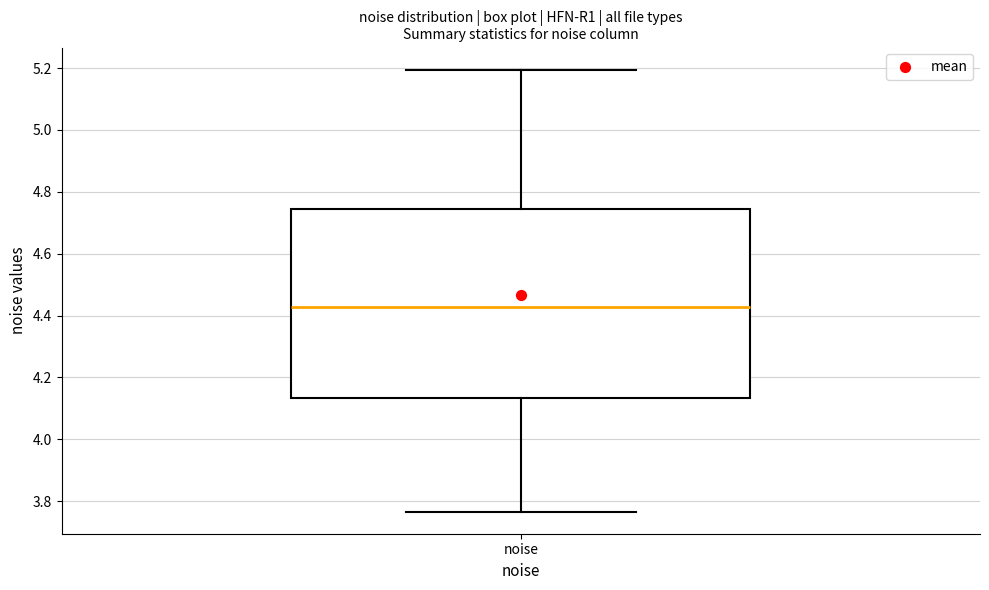

Transcribe this box plot: give where the median line is, the range the box spans, and where the two whiskers end, as read against the y-axis. The values are not printed on the chart, so give them approximately, as read against the axis.

median 4.42, box 4.14 to 4.74, whiskers 3.76 to 5.20